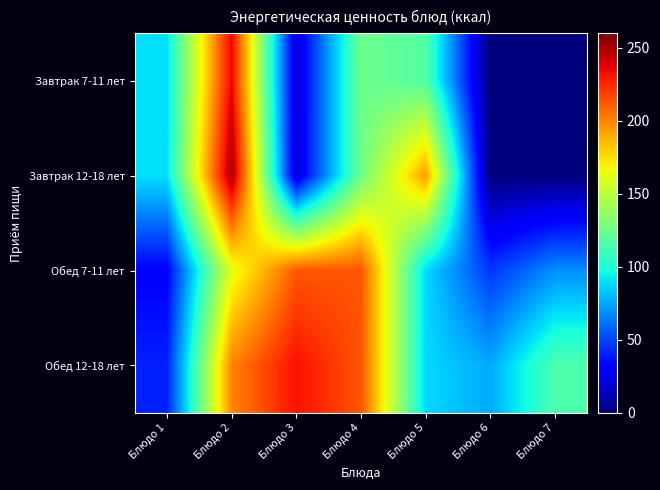

What is the spread (max minus min) of values at Блюдо 6?

76.2